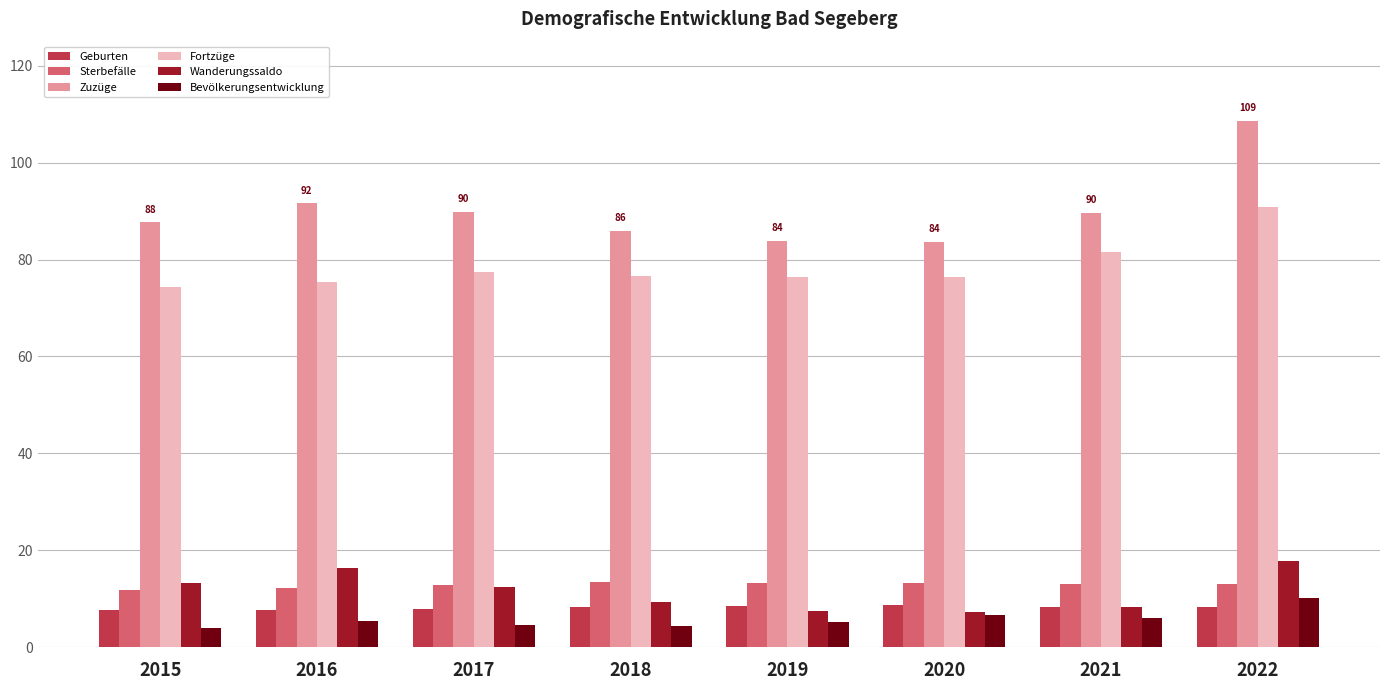

Is it true that Fortzüge equals 37.1 at 2016?

False